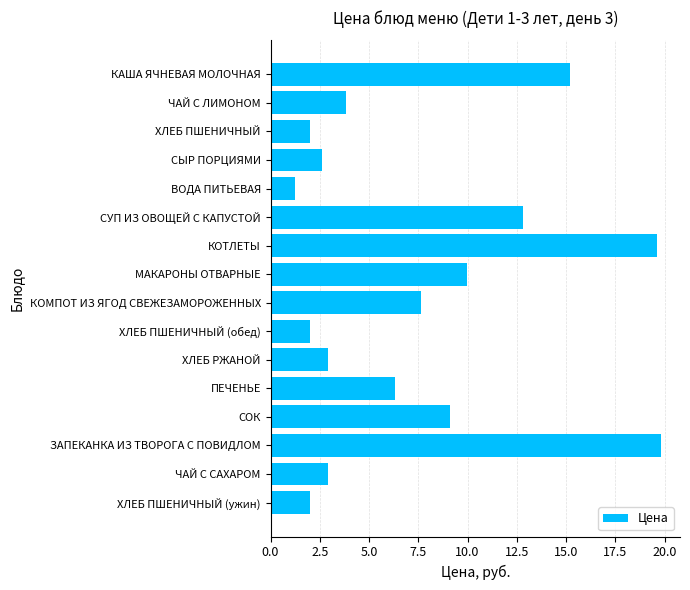

What is the difference between the maximum and minimum values?

18.5